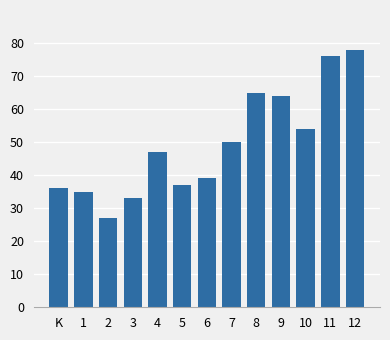

Reading left to right, extract all data points from this chart.

K=36	1=35	2=27	3=33	4=47	5=37	6=39	7=50	8=65	9=64	10=54	11=76	12=78